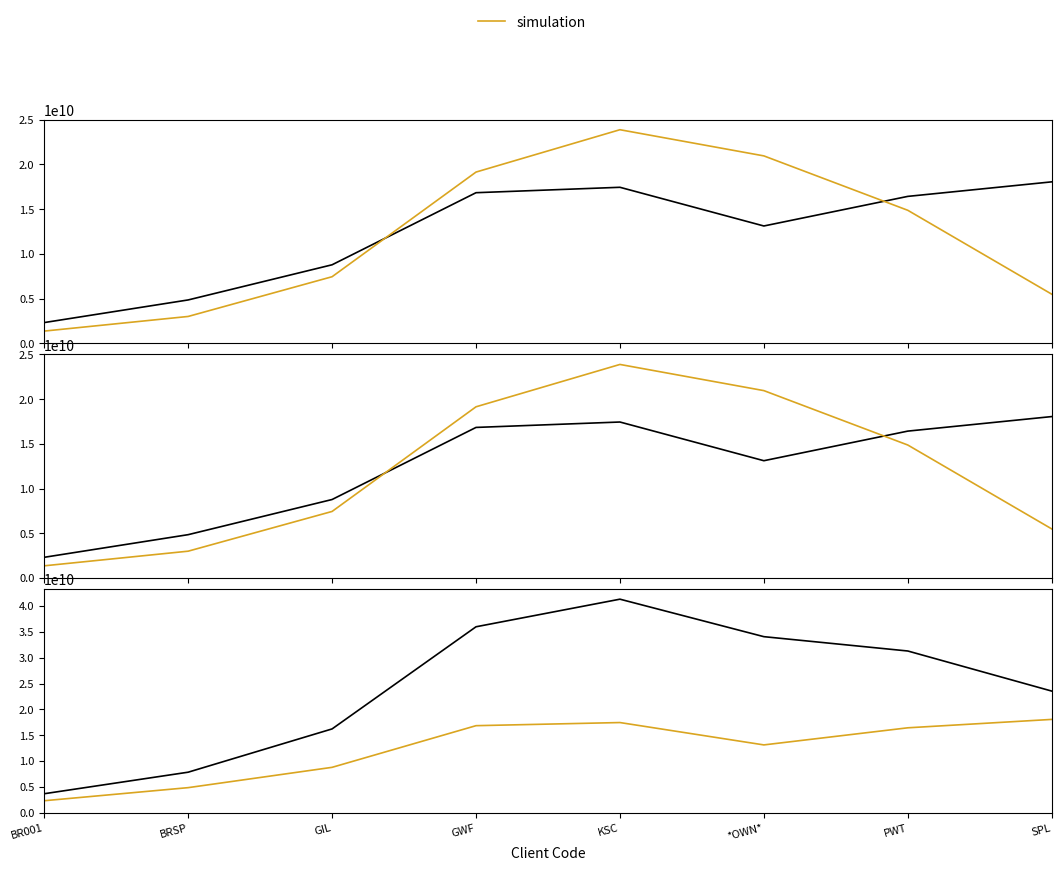

Which series has the largest total across all categories?

Total Turnover